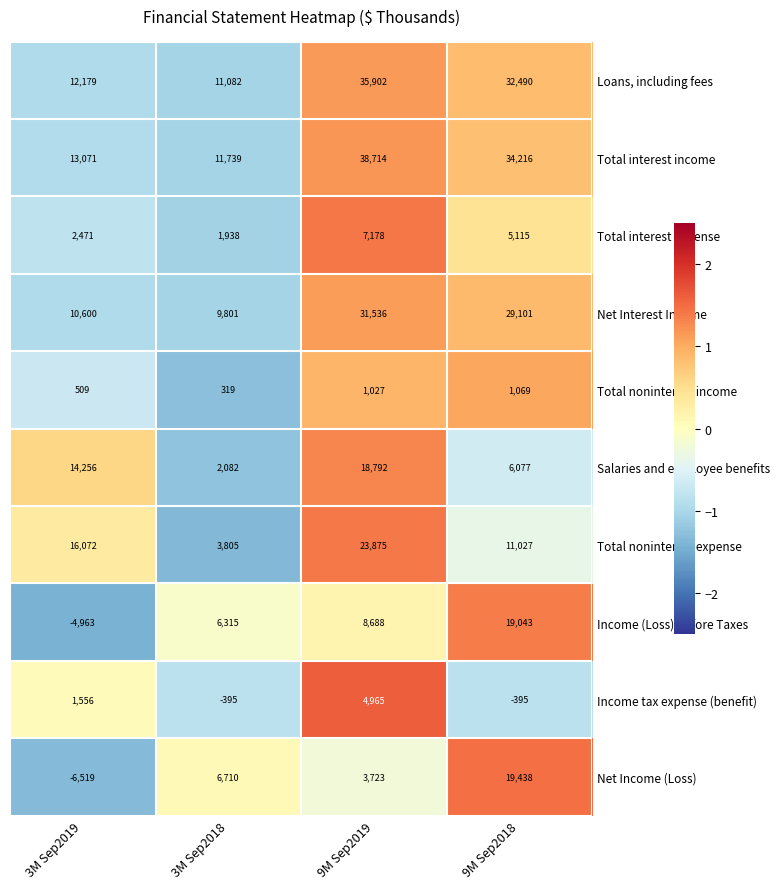

How many values in the Net Interest Income series are below 29101?

2